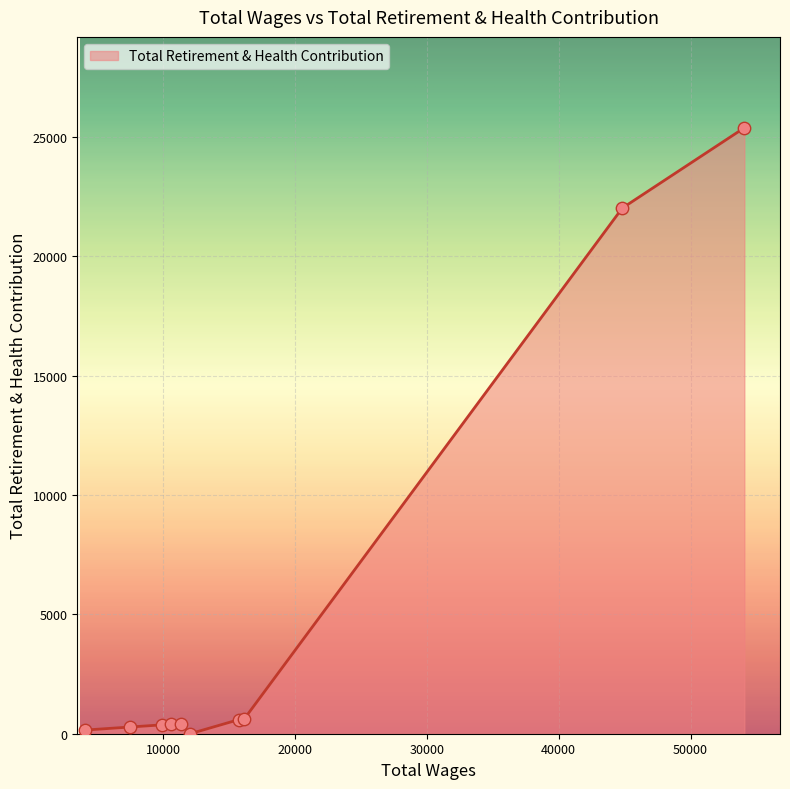

What is the difference between the maximum and minimum values?

25394